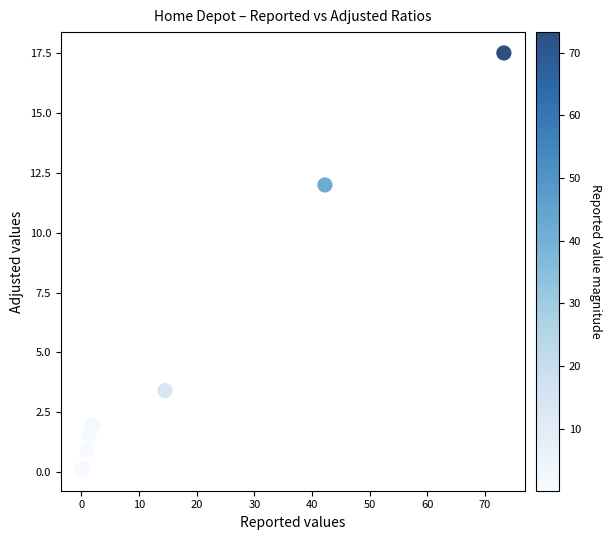

What Y value in the scatter plot is closest to 8?

12.0